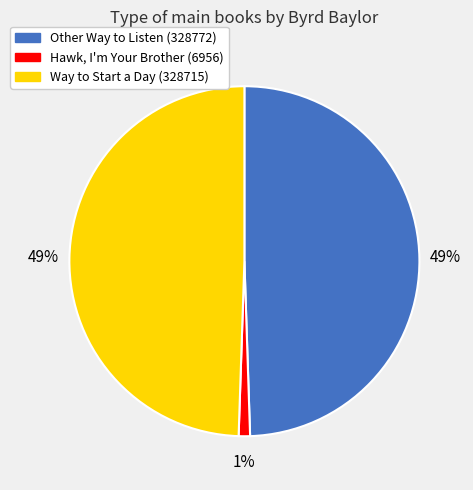

To the nearest percent, what portion does Other Way to Listen (328772) represent?

49%